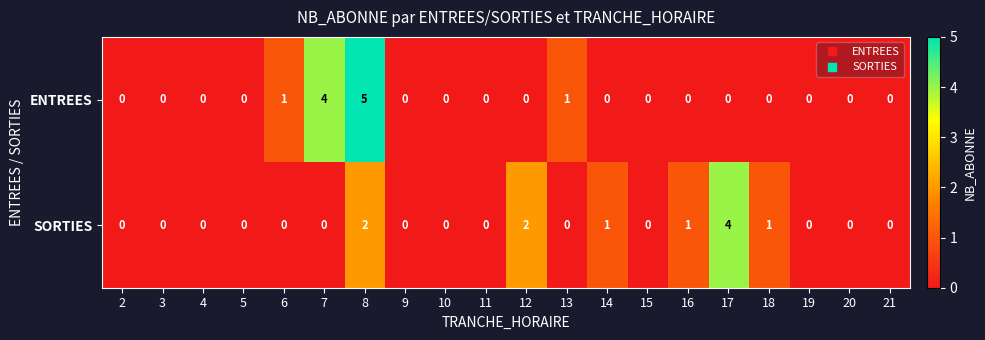

What is the difference between the maximum and minimum values in the SORTIES series?

4